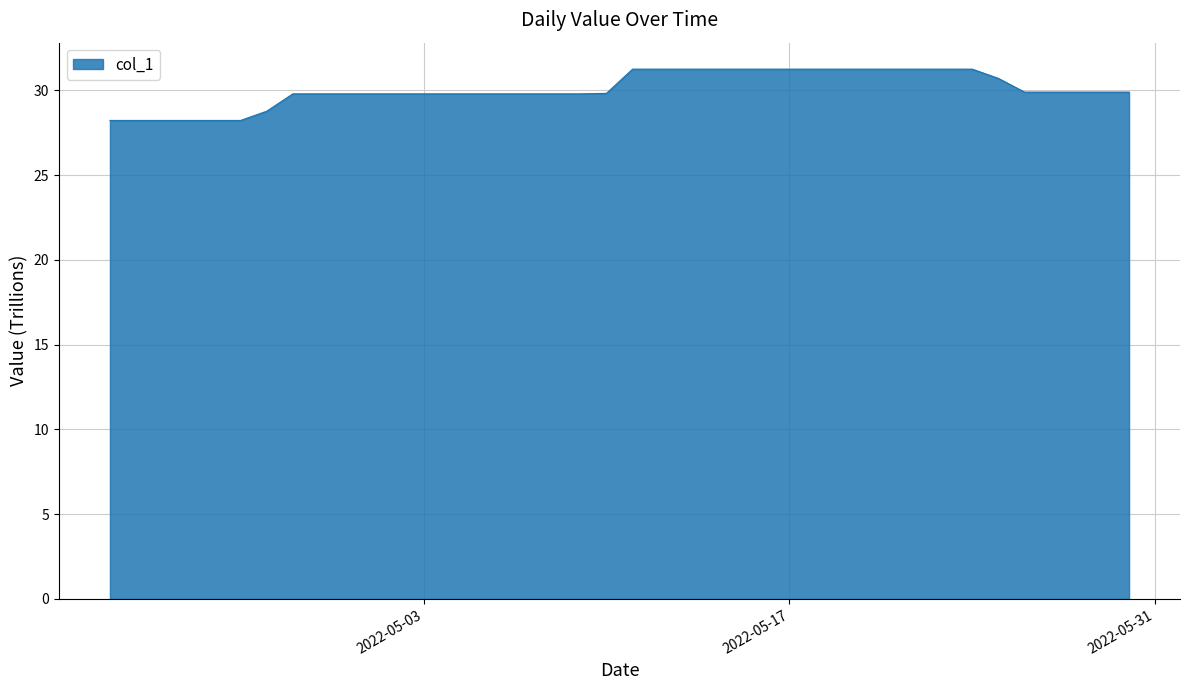

What is the smallest value displayed?

28.2